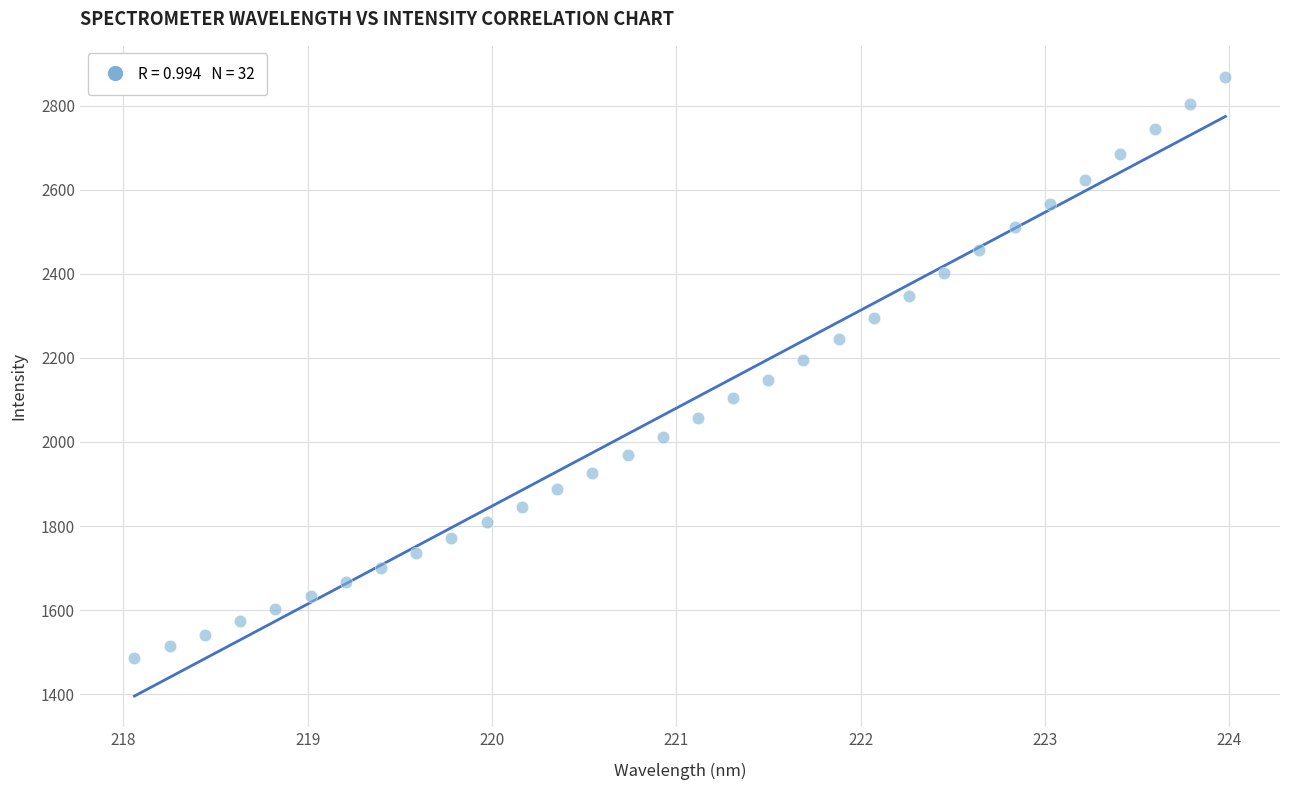

What is the range of X values (max minus min)?

5.9